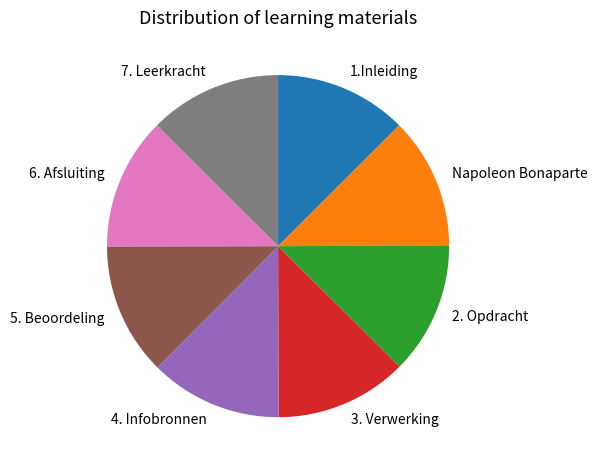

What is the ratio of the value at 6. Afsluiting to the value at 1.Inleiding?

1.0